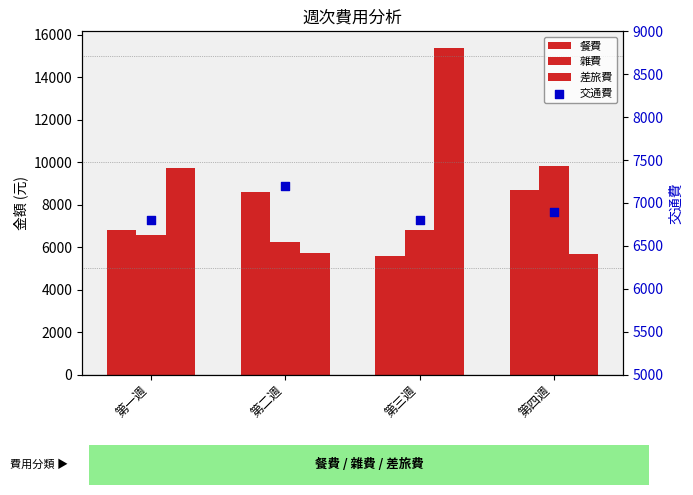

Which series has the largest Y range (max minus min)?

差旅費